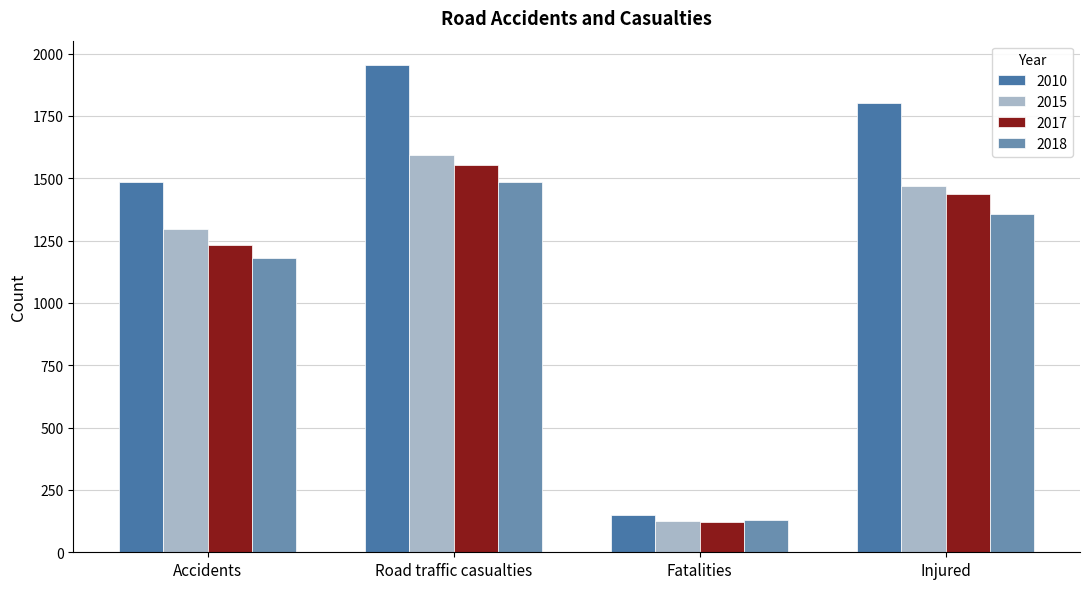

Which category has the highest value in the 2010 series?

Road traffic casualties